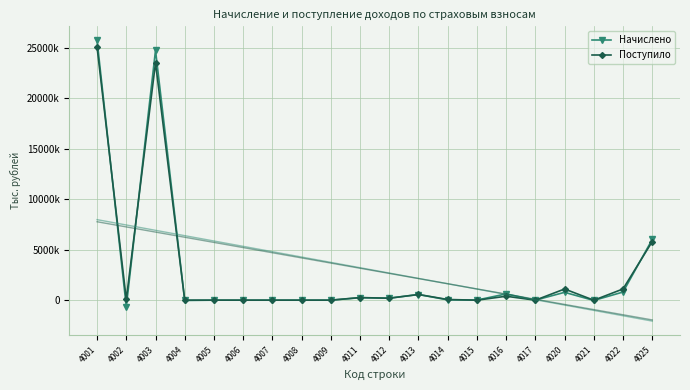

At how many categories does at least one series exceed 2424279?

3